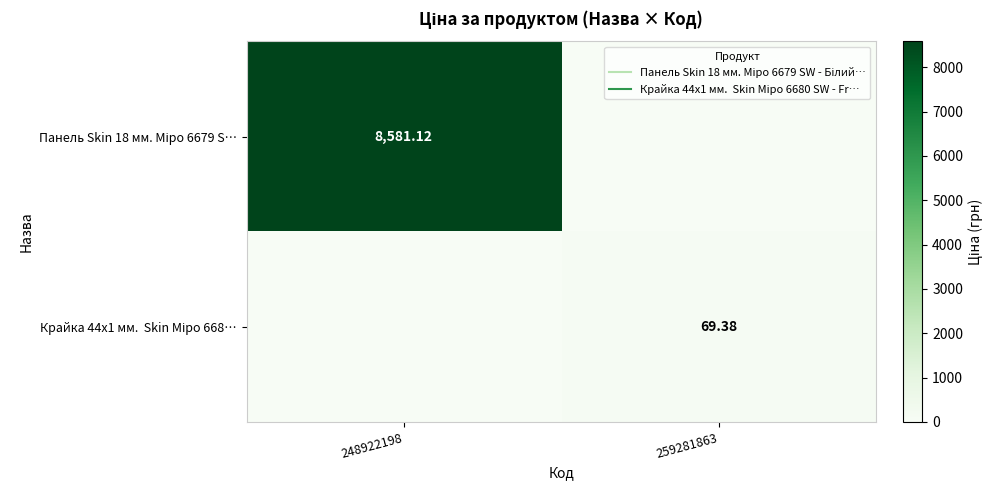

Which label corresponds to the largest value in the chart?

248922198